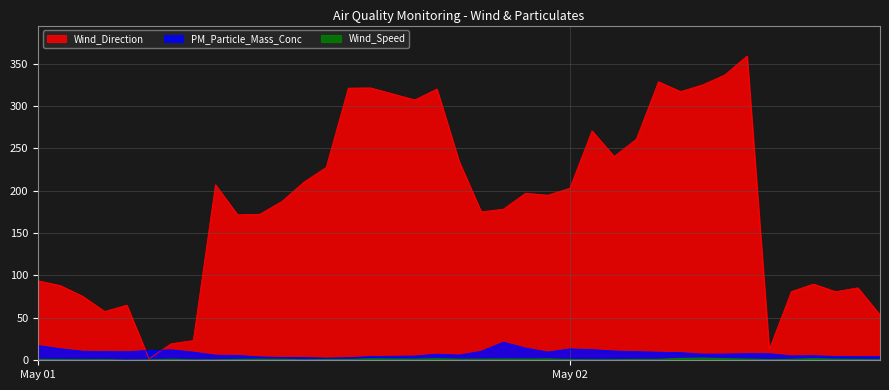

True or false: PM_Particle_Mass_Conc has a value of 5.6 at 2016-05-01 10:00:00.

False